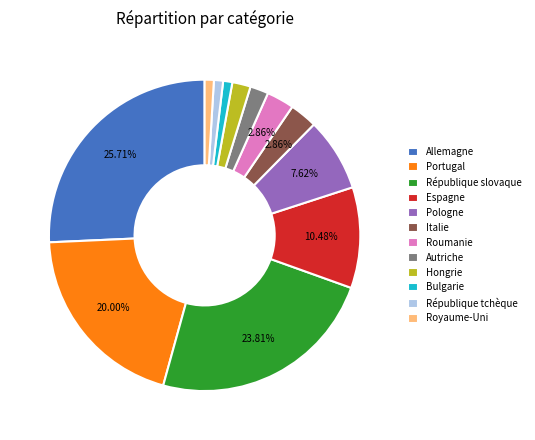

How many slices are in this pie chart?

12